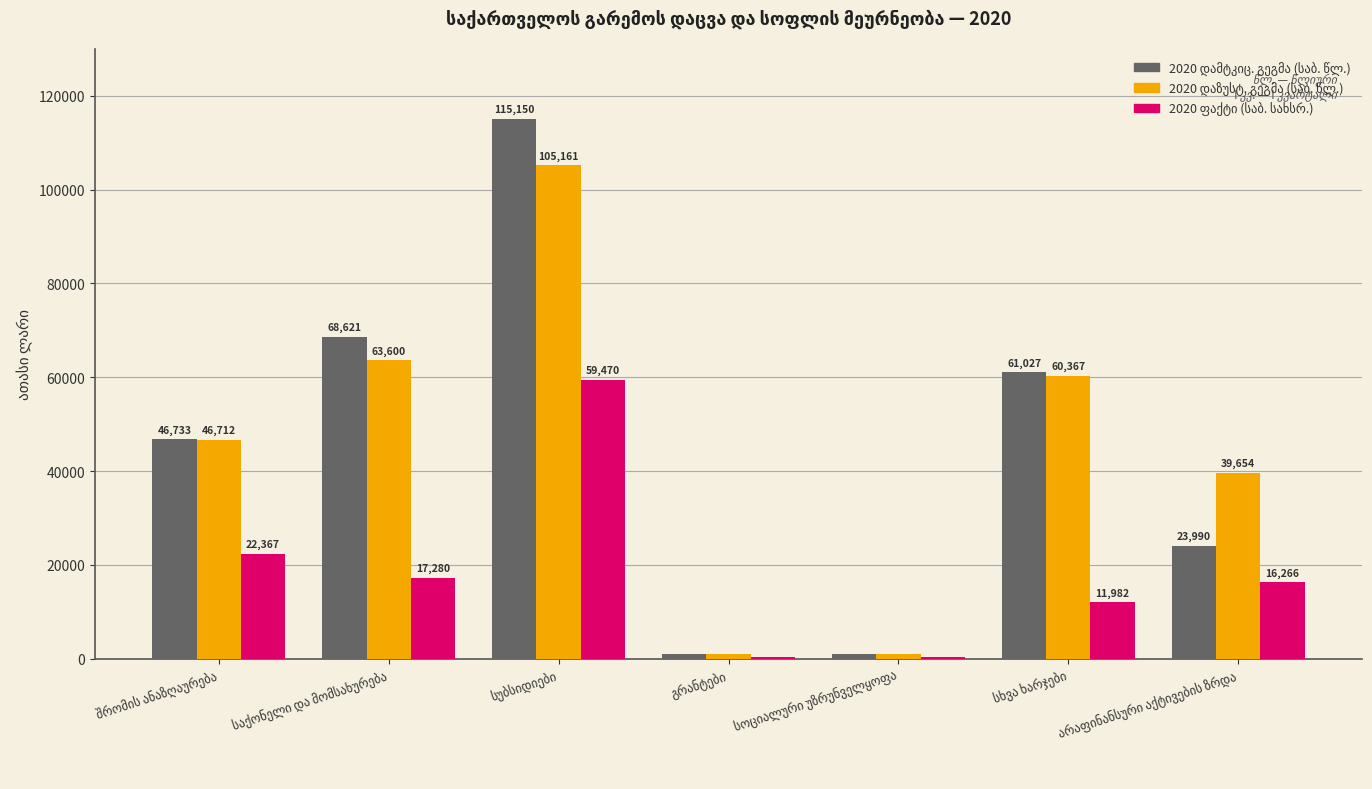

What is the maximum value shown in the chart?

115150.0